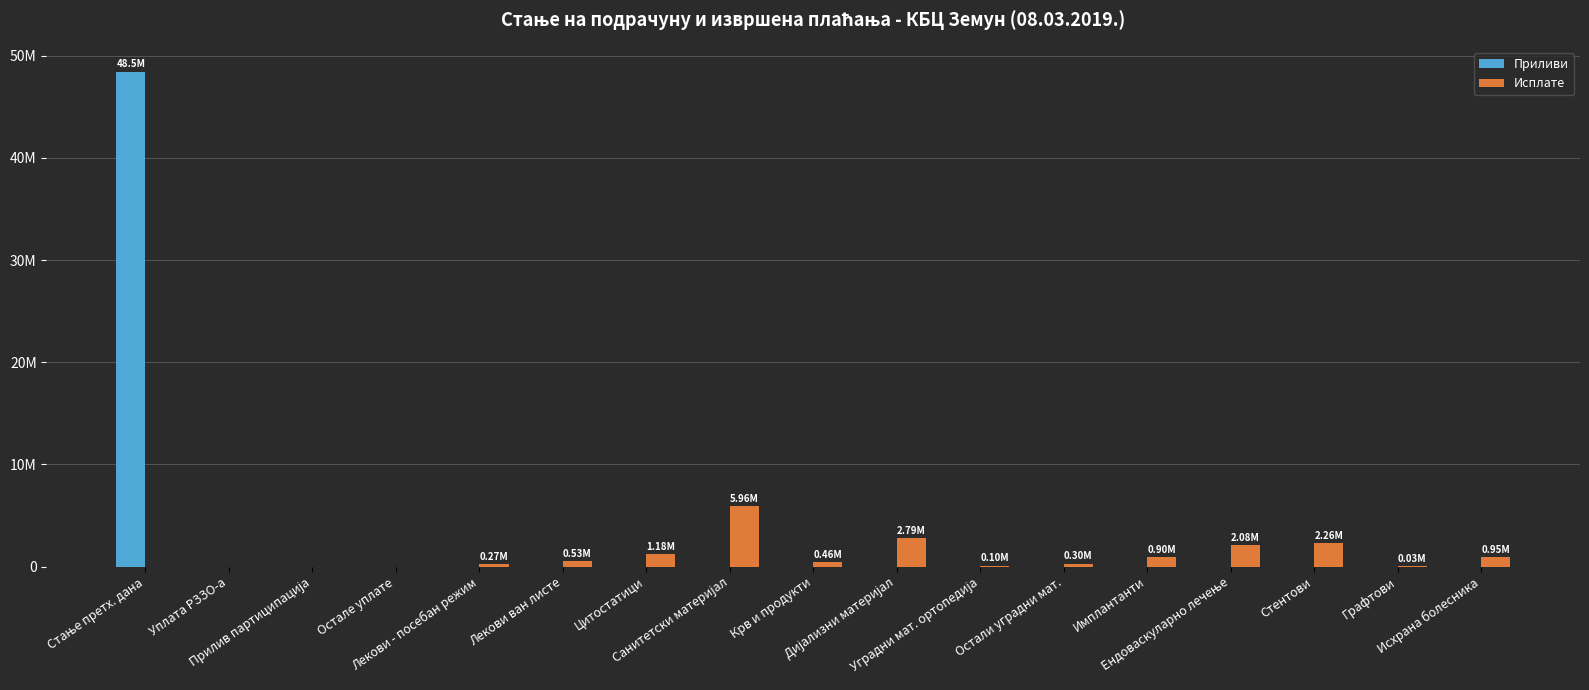

The value of Приливи at Остали уградни мат. is -24733032.7. True or false?

False